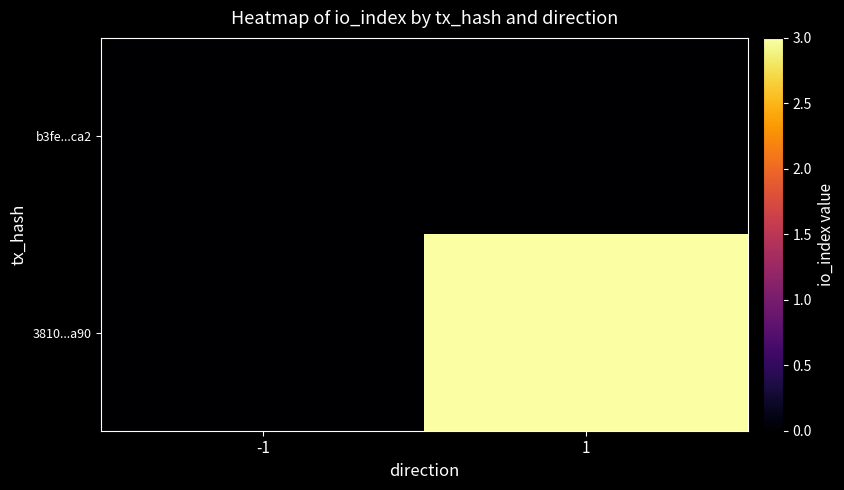

Reading left to right, extract all data points from this chart.

b3fe...ca2: -1=0	1=0
3810...a90: -1=0	1=3